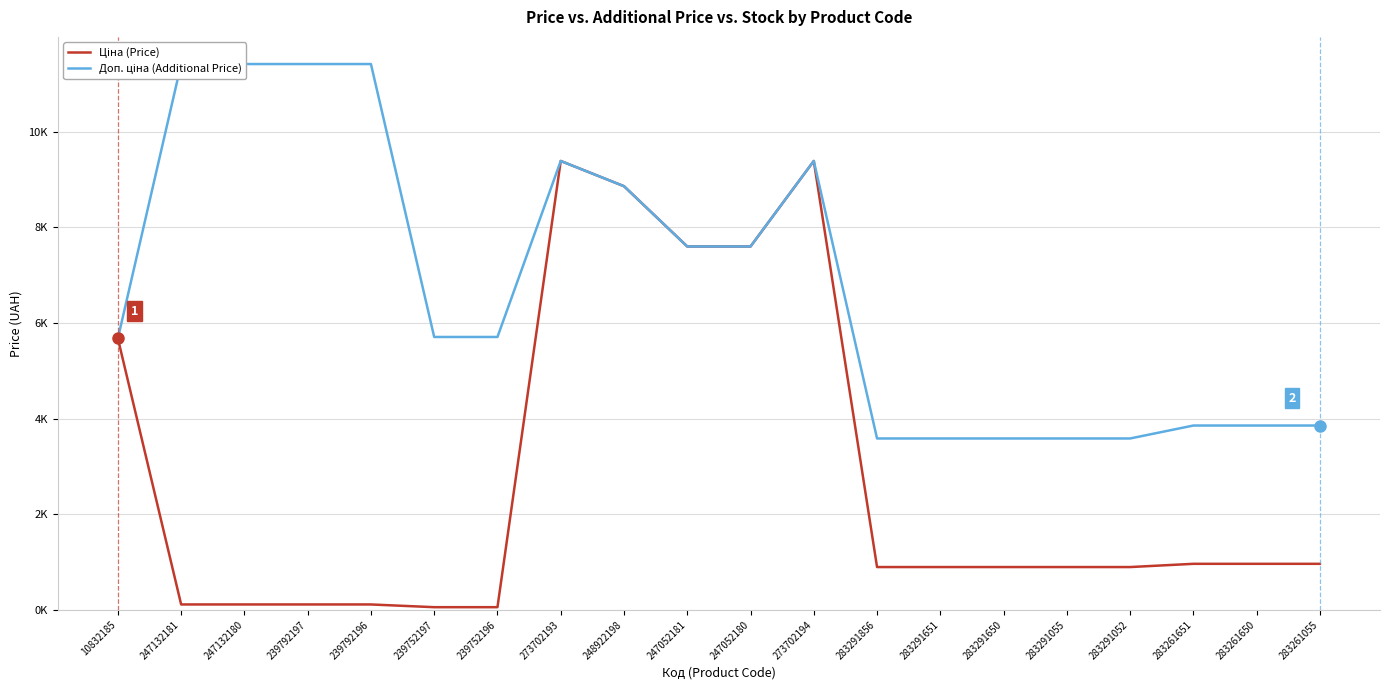

At which category does Ціна (Price) reach its first local peak?

273702193